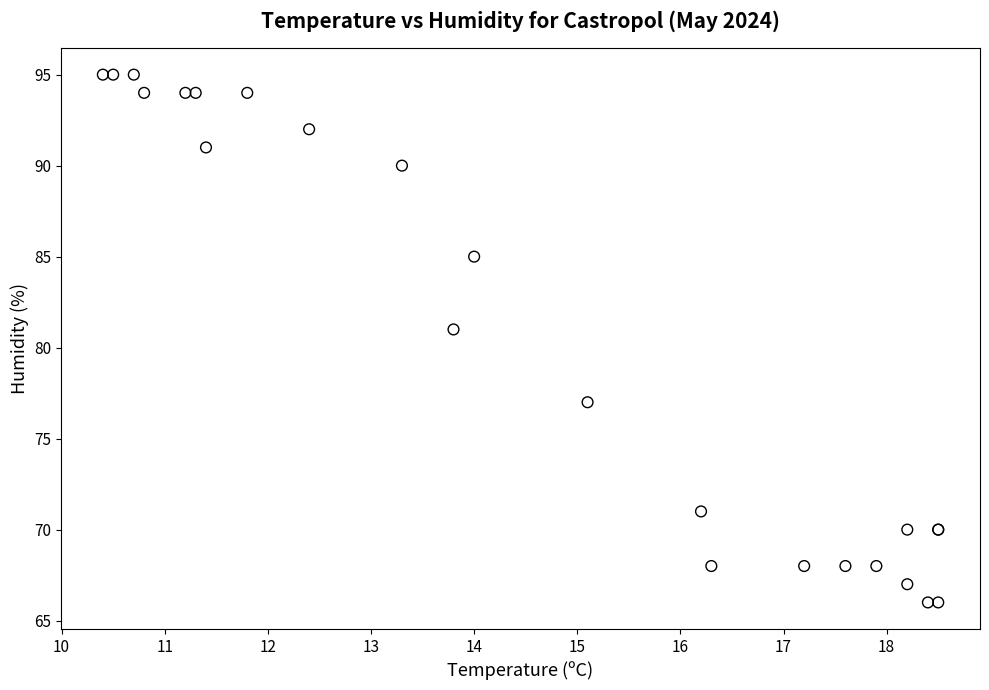

What Y value in the scatter plot is closest to 80?

81